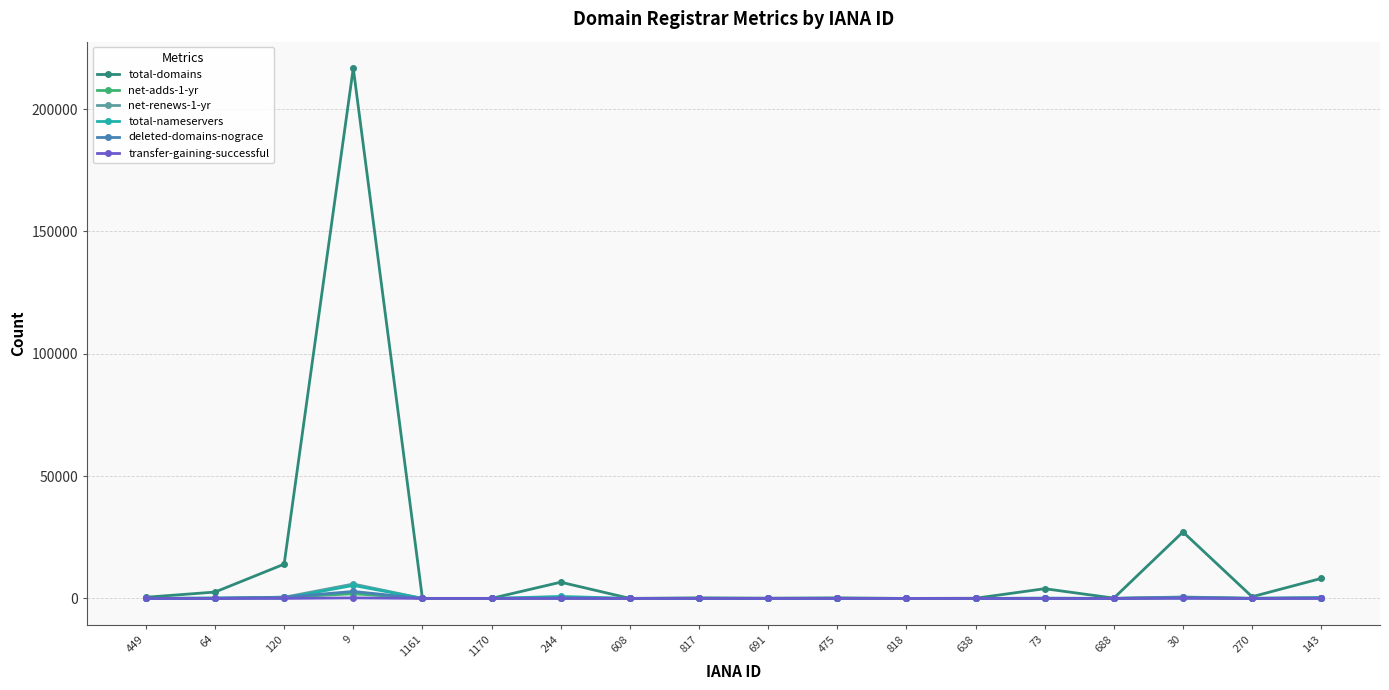

What is the sum of the transfer-gaining-successful values at 30 and 608?

29